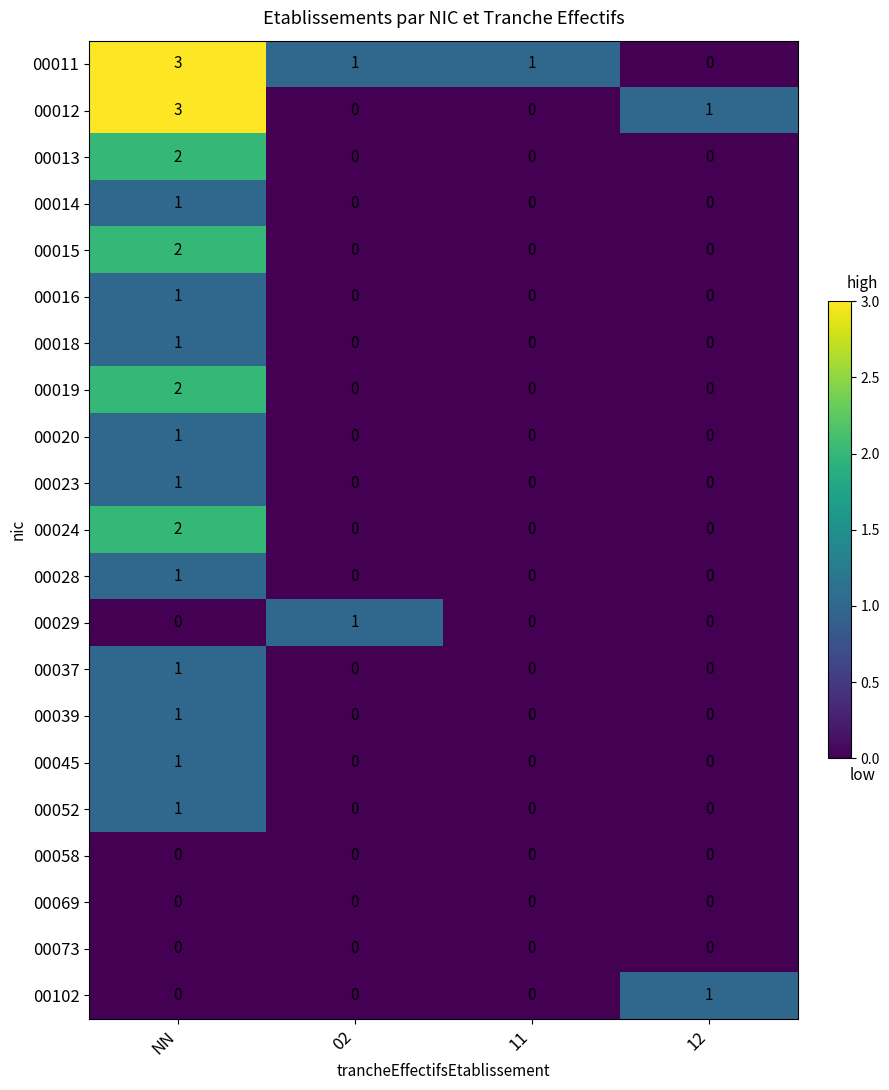

Count the 00020 values in the range 0 to 1.

4